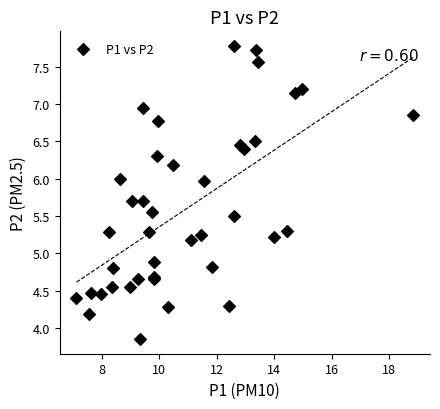

What Y value in the scatter plot is closest to 5?

4.9